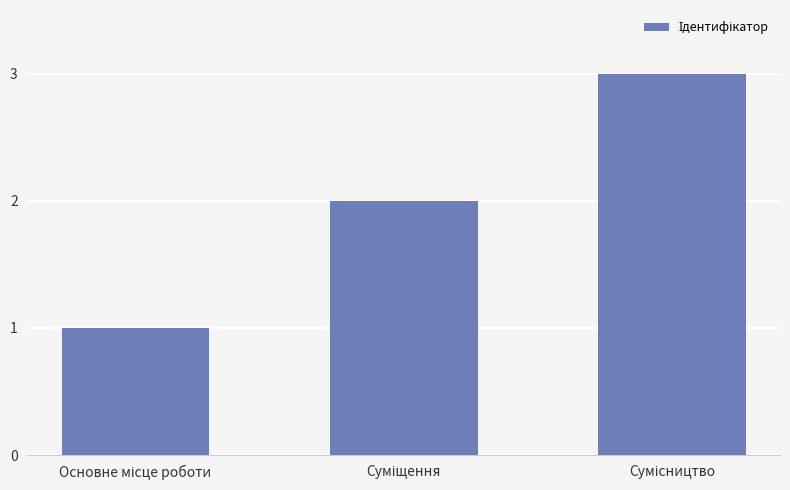

What is the greatest value displayed?

3